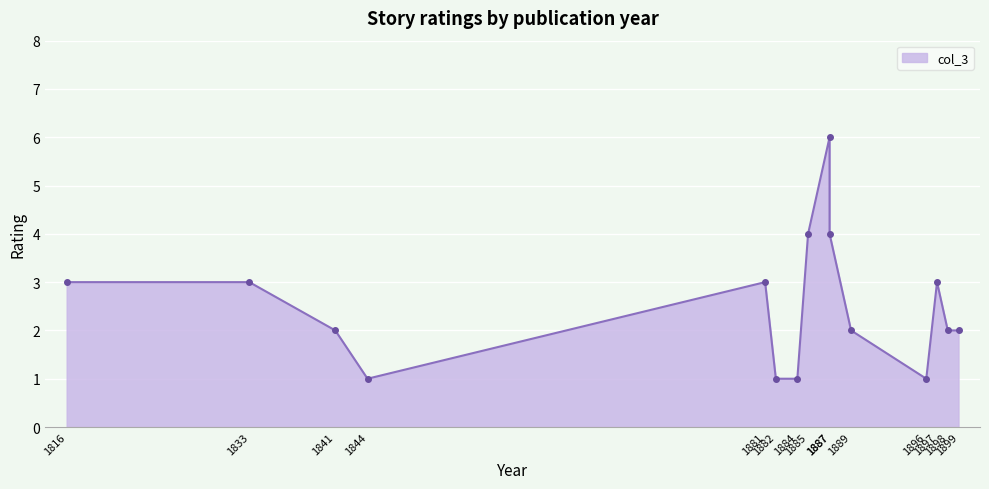

At which category does the data reach its first local peak?

1881